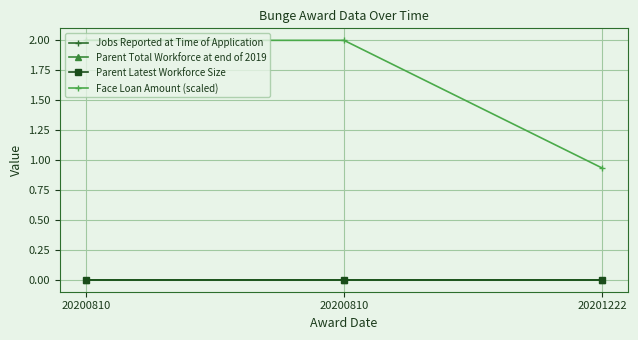

Is this an area chart (filled region under the line)?

No